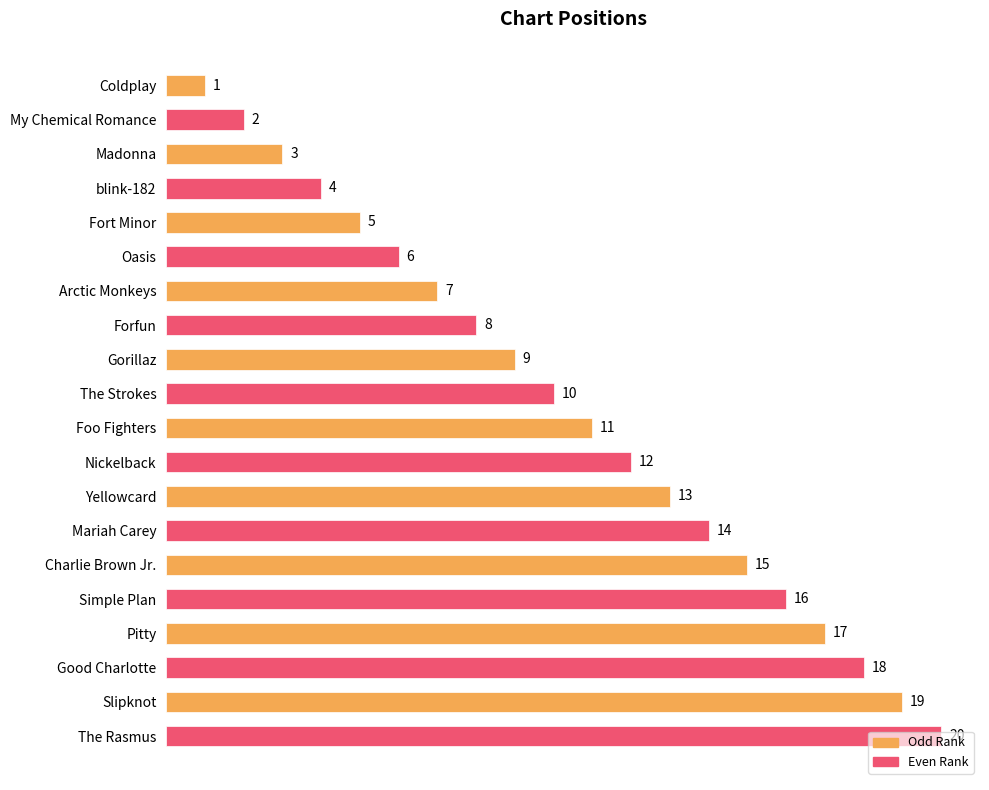

What position from the bottom is Slipknot?

2